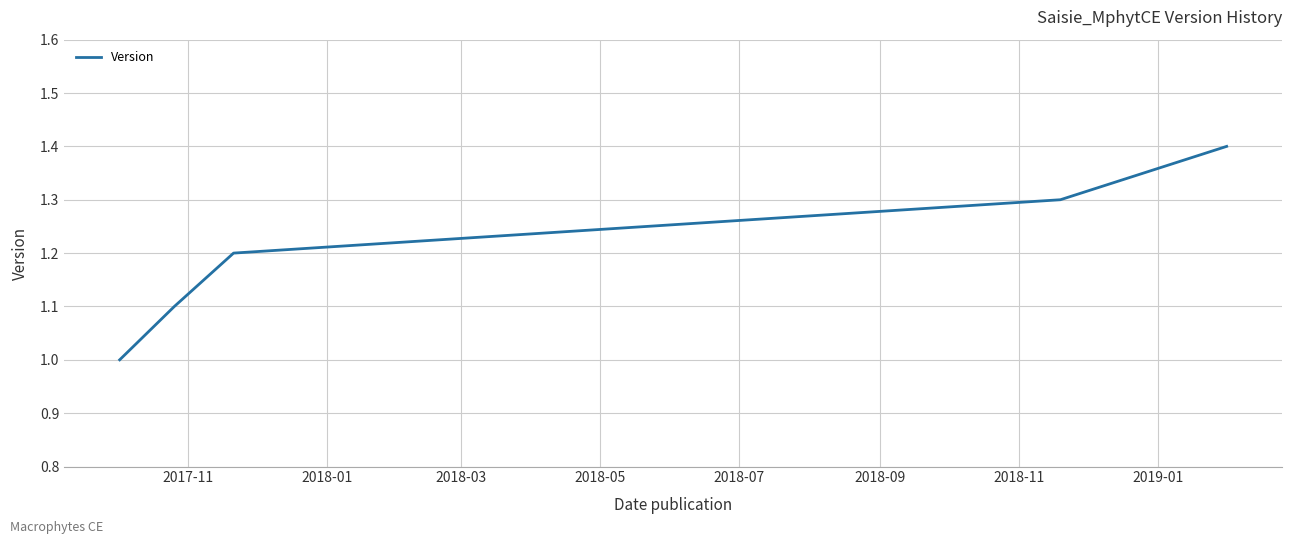

What is the smallest value displayed?

1.0